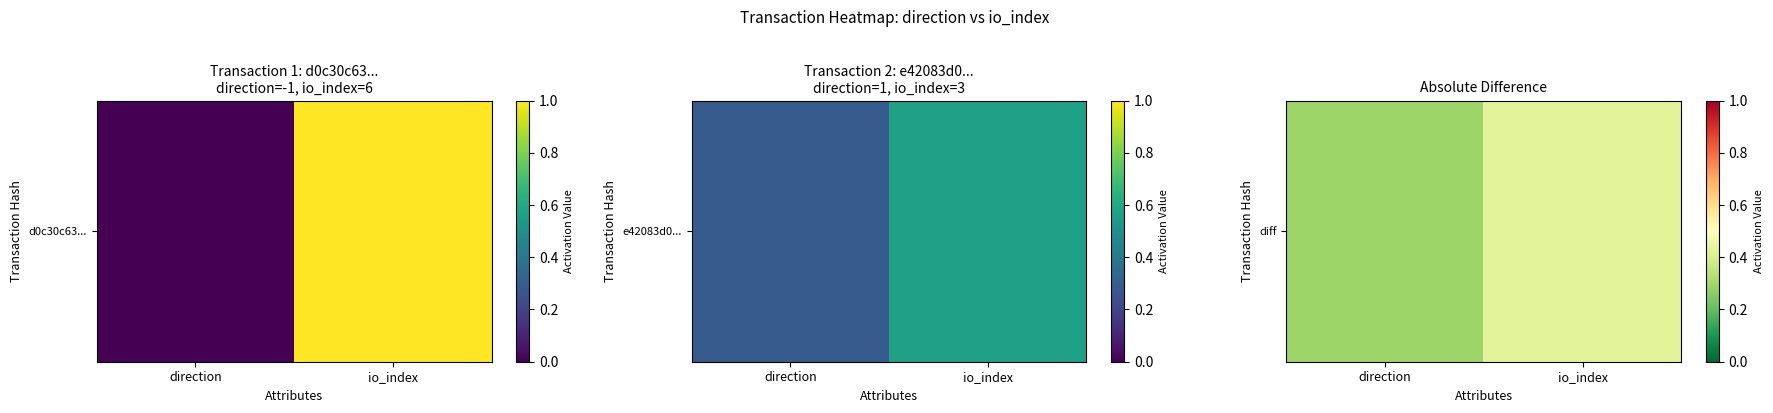

What is the difference between the maximum and minimum values?

0.1